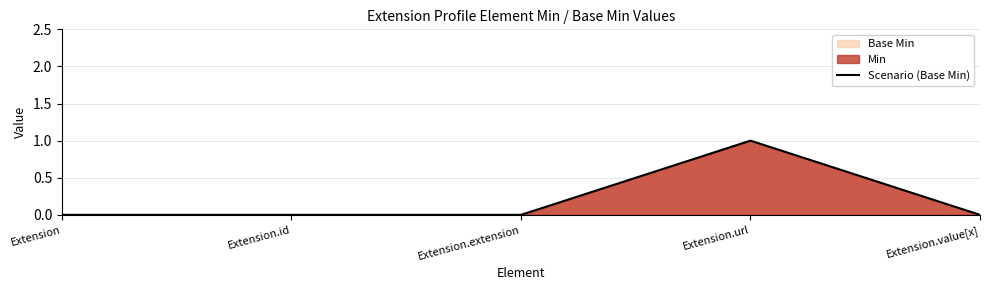

List the labels in order of value, smallest first.

Extension, Extension.id, Extension.extension, Extension.value[x], Extension.url